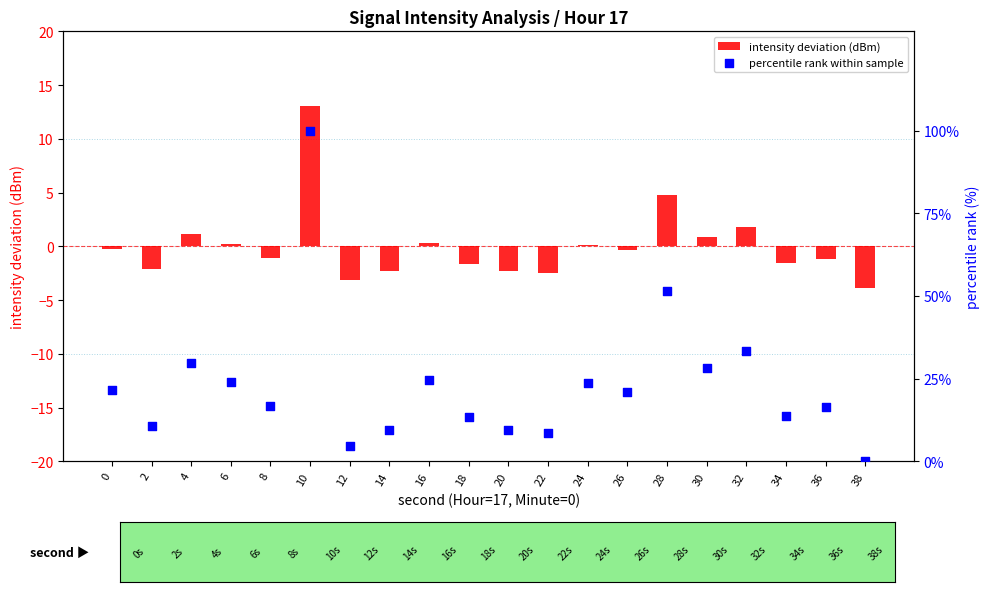

Which series has the largest total across all categories?

percentile rank within sample